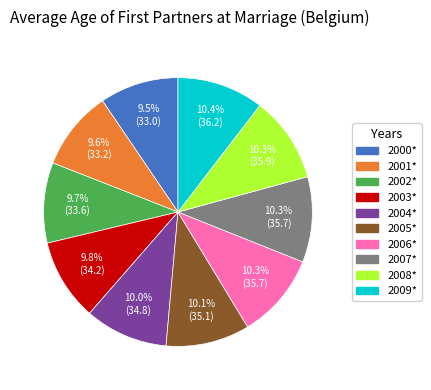

Between 2009* and 2002*, which is larger?

2009*